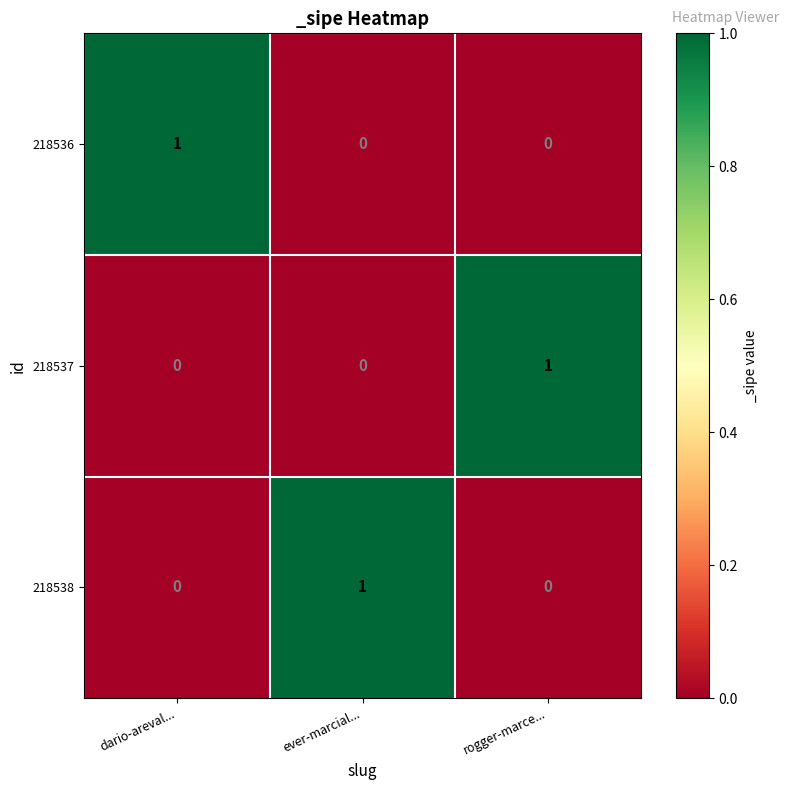

How many positive values does the 218536 series have?

1